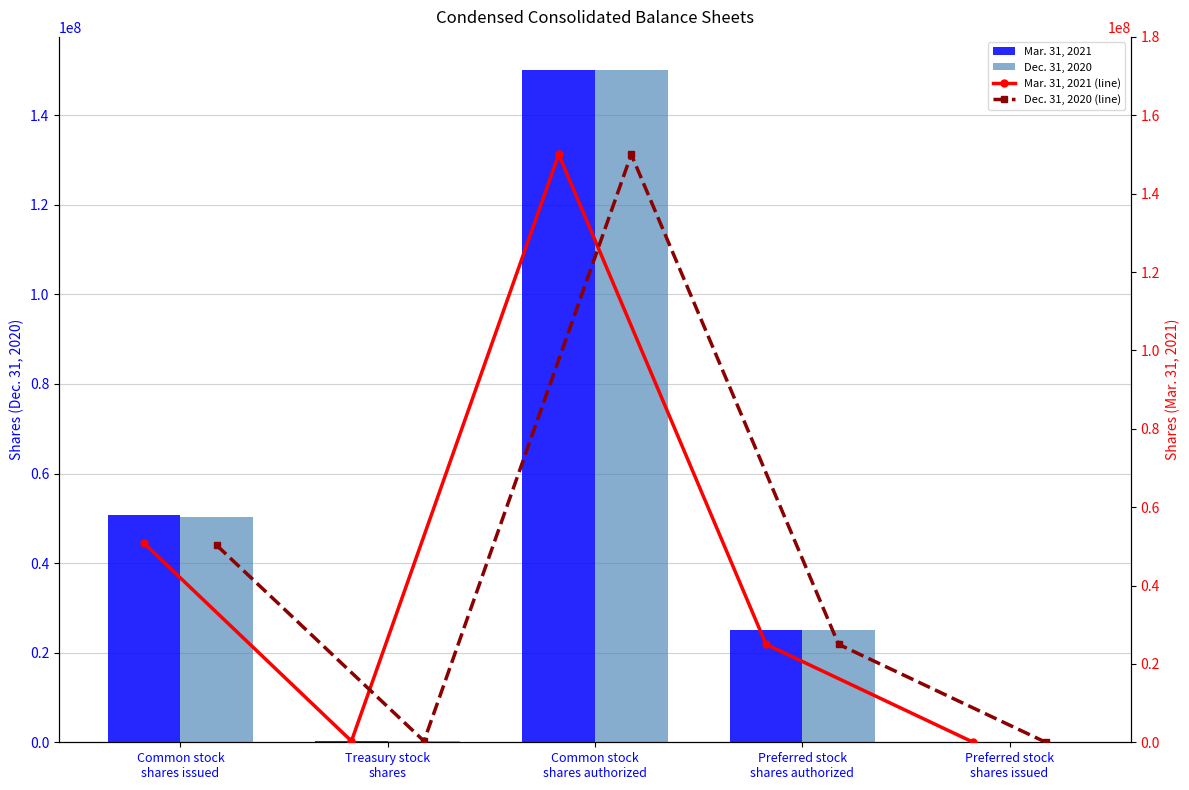

Reading left to right, transcribe all the data shown in this chart.

Mar. 31, 2021: 50750882	303450	150000000	25000000	0
Dec. 31, 2020: 50251607	303450	150000000	25000000	0
Mar. 31, 2021 (line): 50750882	303450	150000000	25000000	0
Dec. 31, 2020 (line): 50251607	303450	150000000	25000000	0